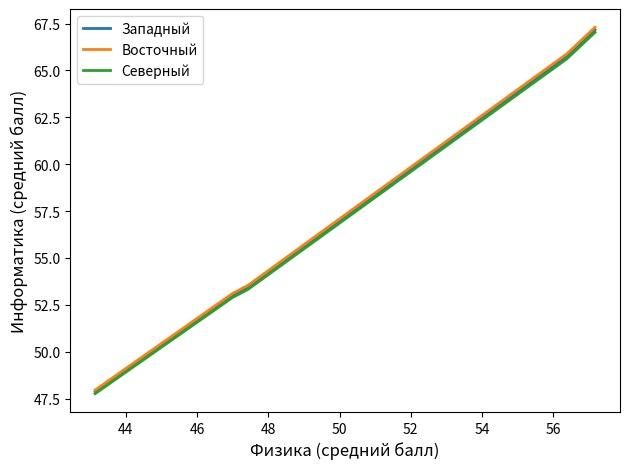

What is the maximum value for Северный?

67.0